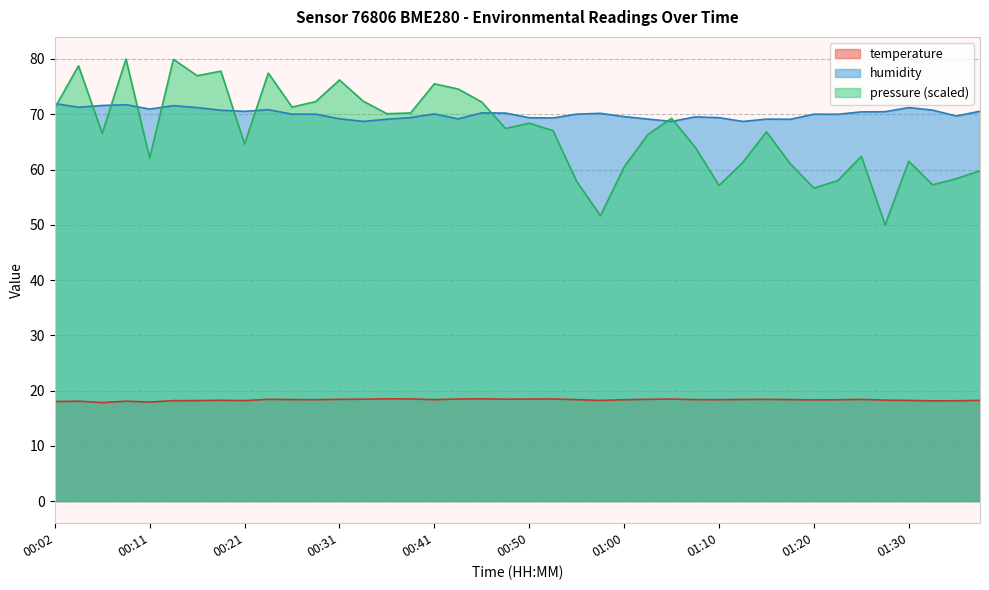

Between 00:53 and 00:14, which is larger?

00:53